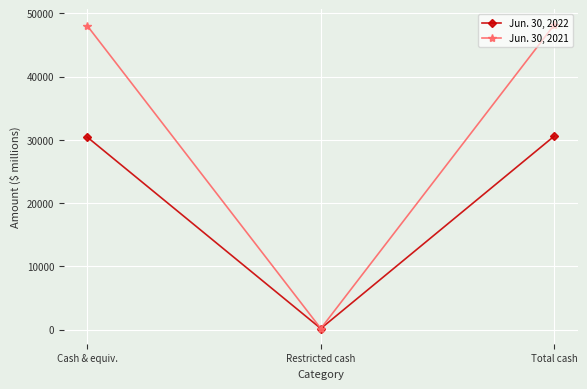

Rank the series by their maximum value, from lowest to highest.

Jun. 30, 2022, Jun. 30, 2021